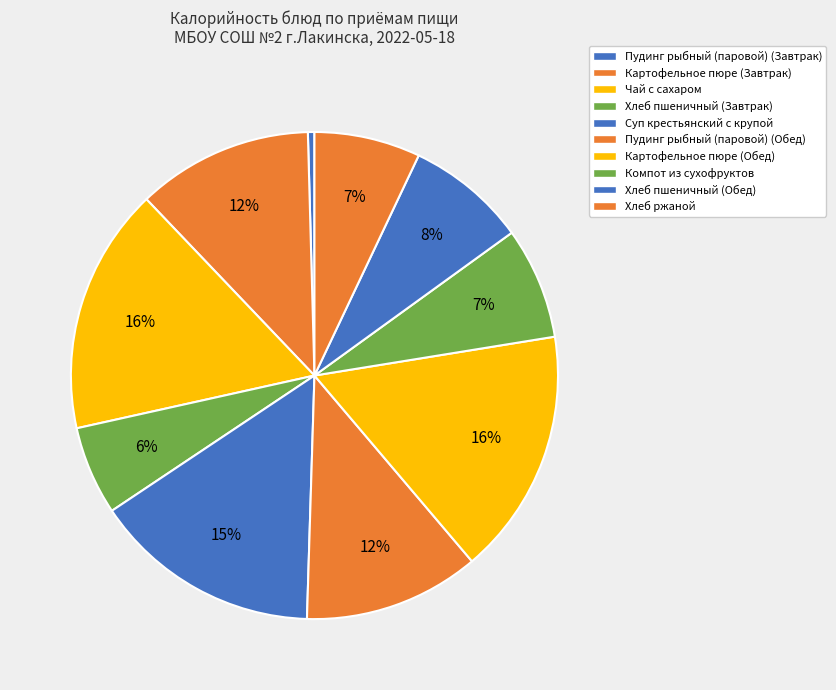

How many segments does this pie chart have?

10